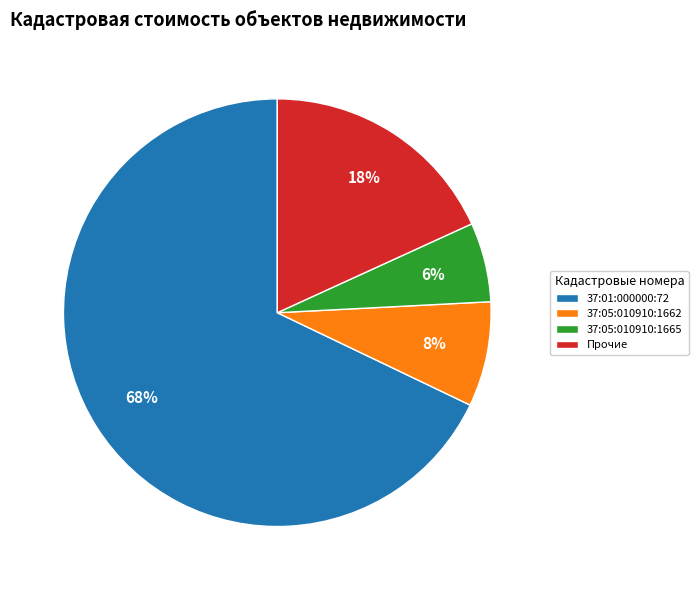

Between Прочие and 37:01:000000:72, which is larger?

37:01:000000:72